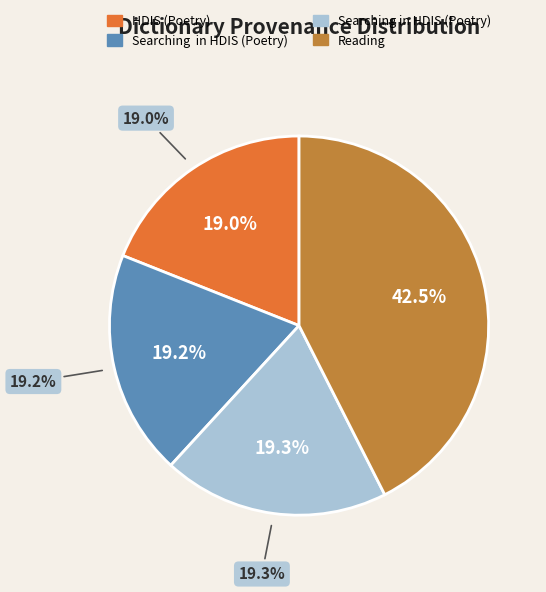

To the nearest percent, what percentage of the pie is Searching in HDIS (Poetry)?

19%